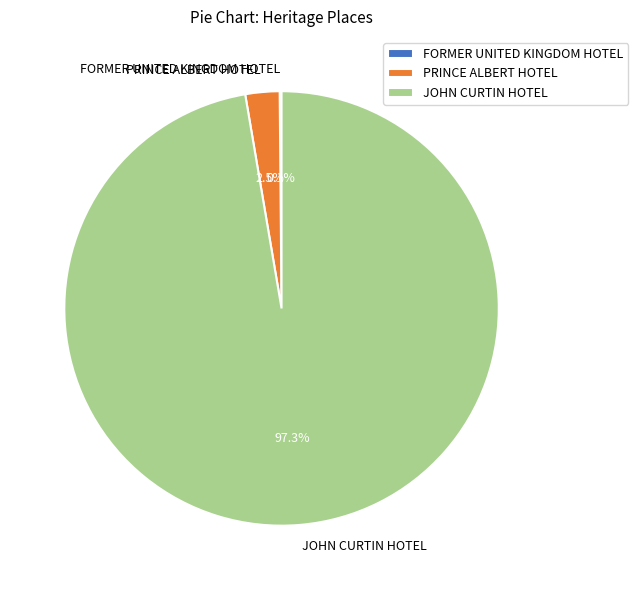

What portion of the pie excludes PRINCE ALBERT HOTEL?

97.5%